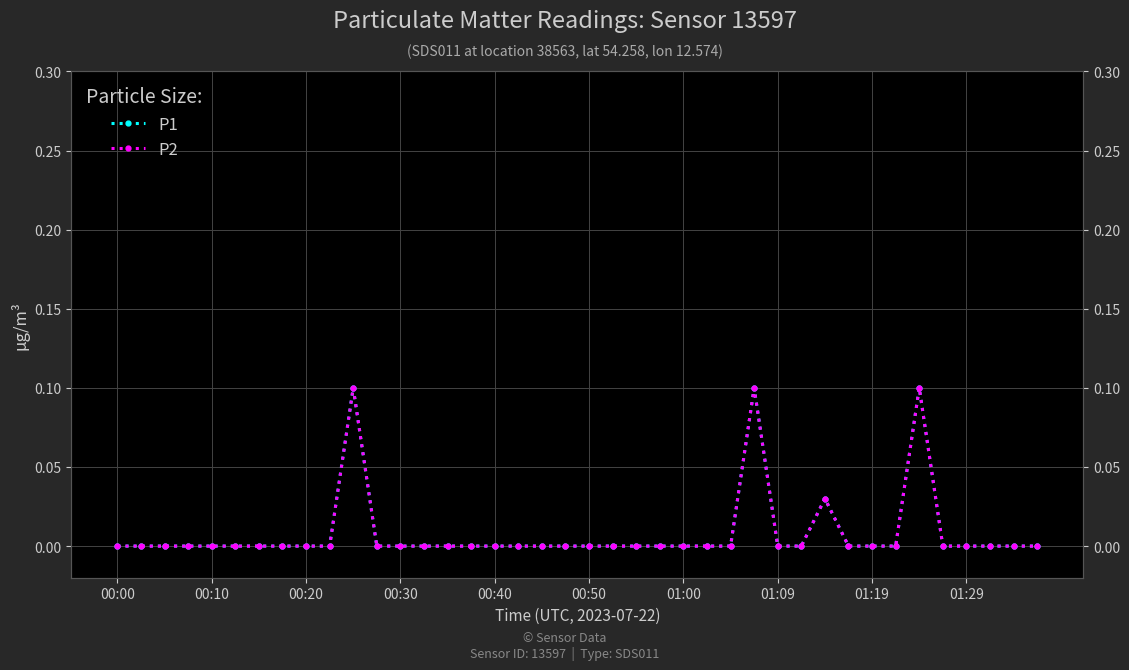

Is the value of P1 at 21 greater than the value of P2 at 18?

No